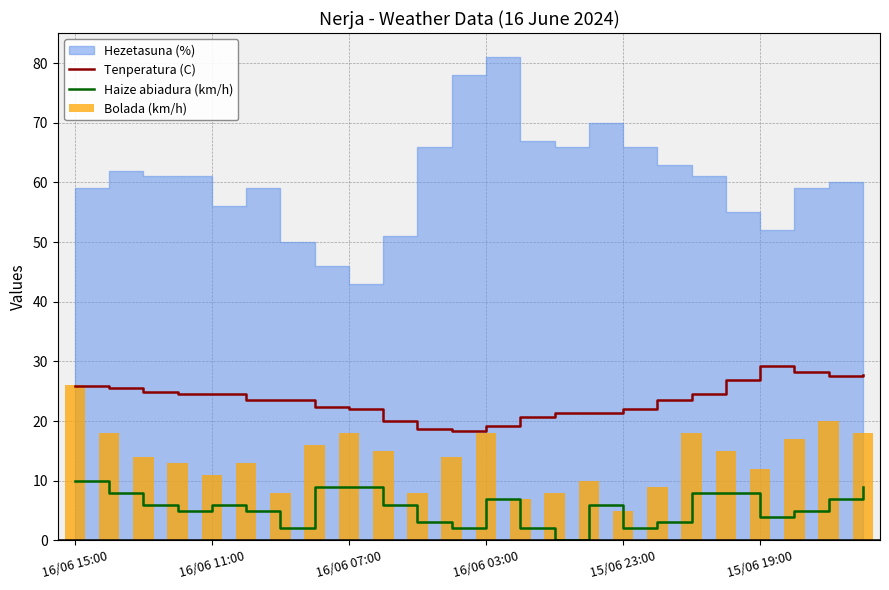

Is it true that Haize abiadura (km/h) equals 6.0 at 16/06 11:00?

True